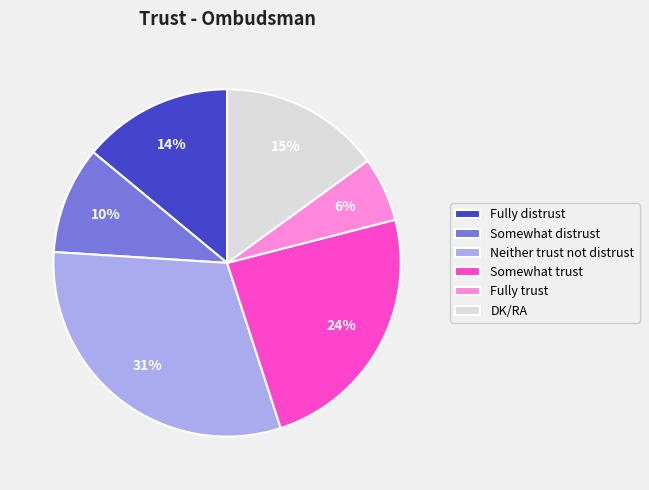

To the nearest percent, what is the difference between the largest and smallest slice percentages?

25%